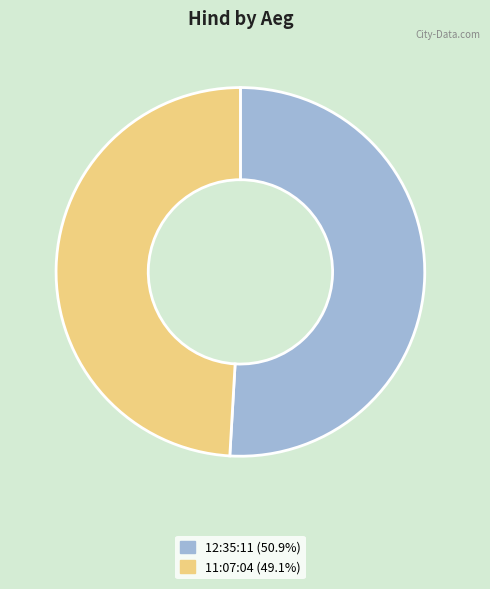

Rank the categories by value from lowest to highest.

11:07:04, 12:35:11